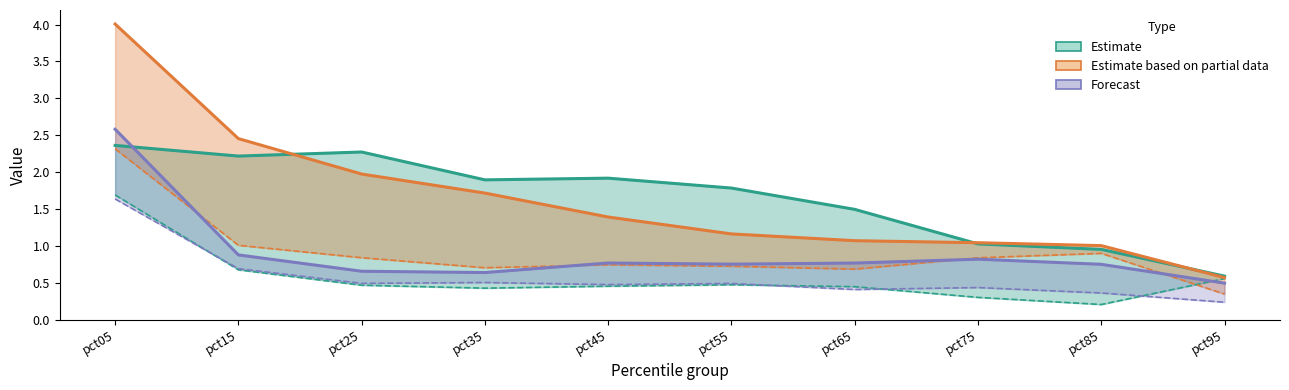

Which label corresponds to the largest value in the chart?

pct05